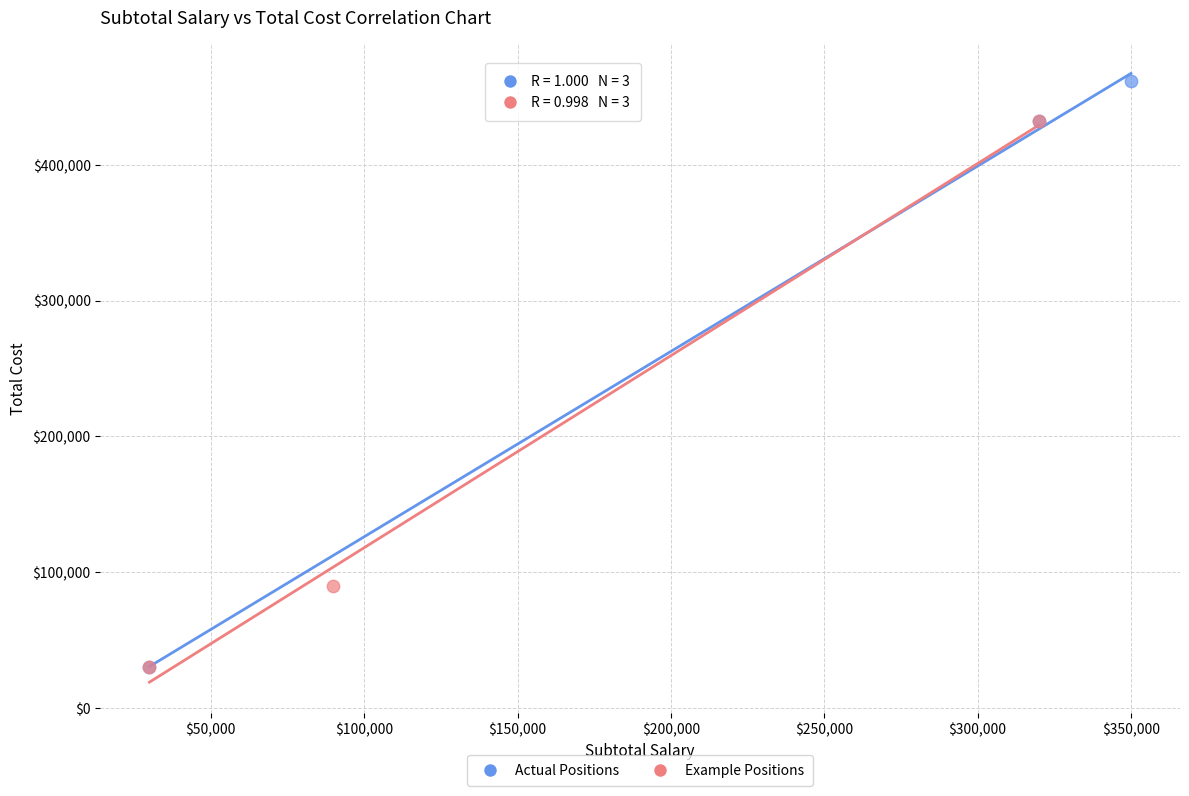

Which series reaches the maximum Y coordinate?

Actual Positions